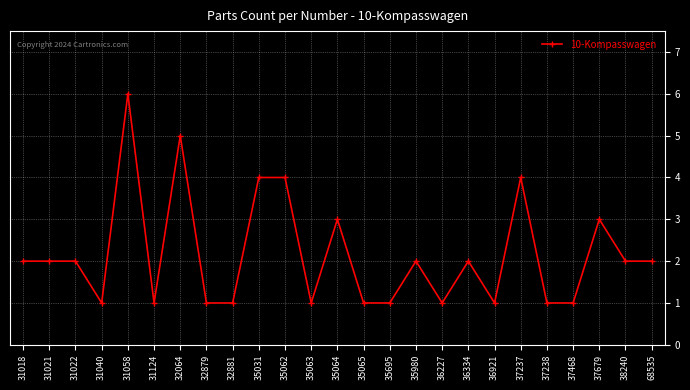

What is the value of the 19th point from the left?

1